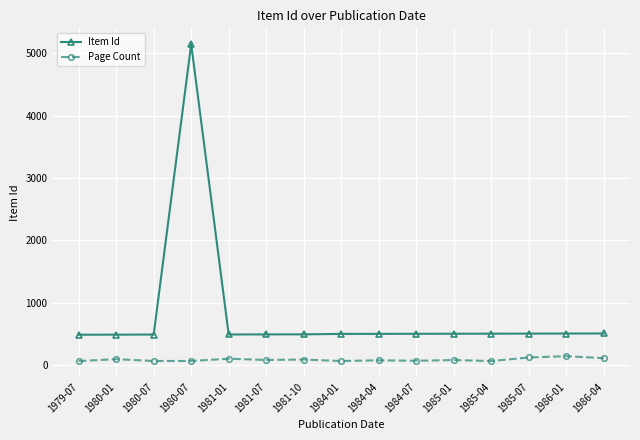

At which category does Page Count reach its first local peak?

1980-01